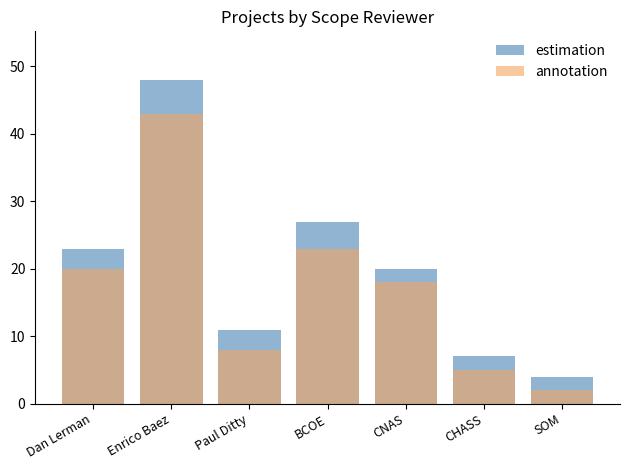

What are all the series names shown in the legend?

estimation, annotation